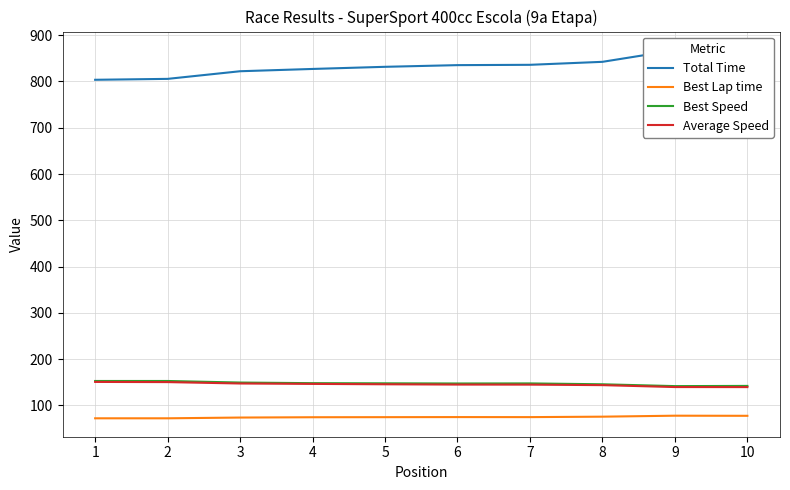

At which category is the sum across all series the highest?

10